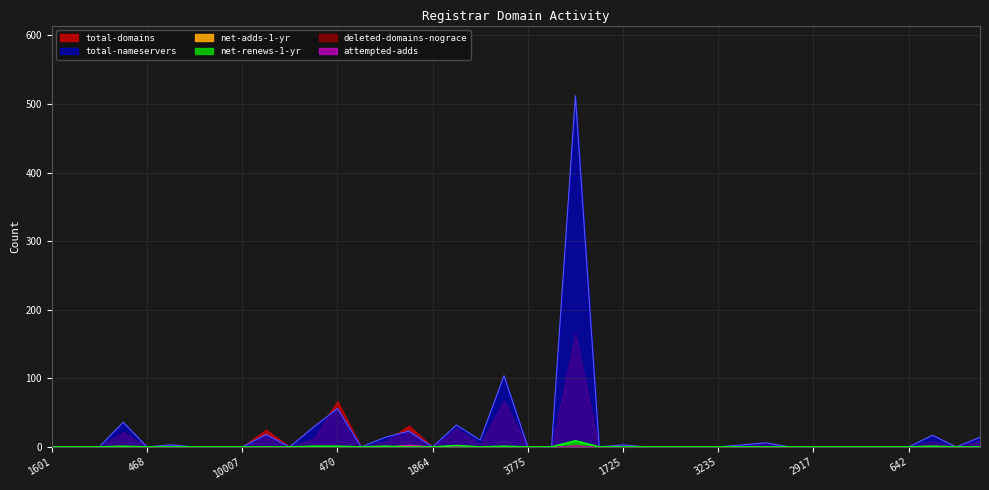

Which series has the largest range (max minus min)?

total-nameservers